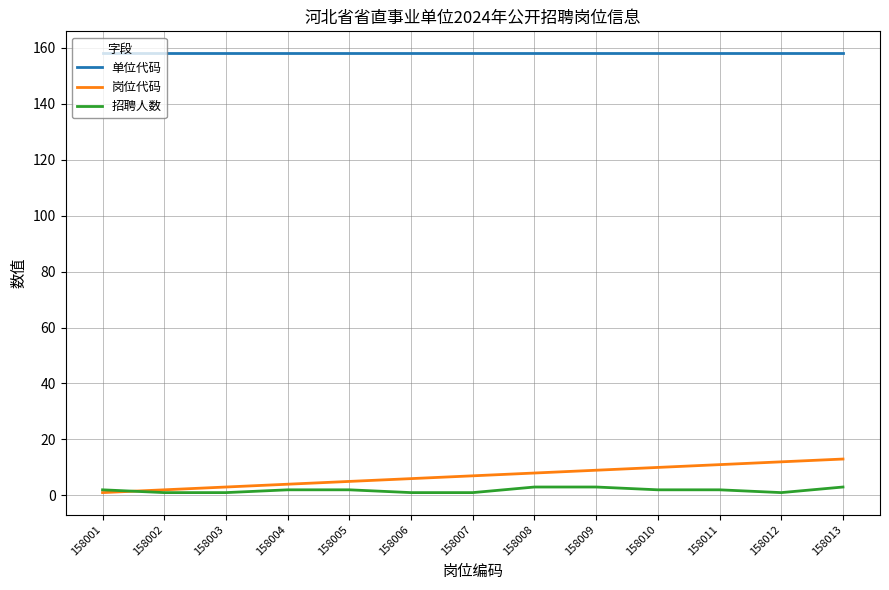

What is the greatest value displayed?

158